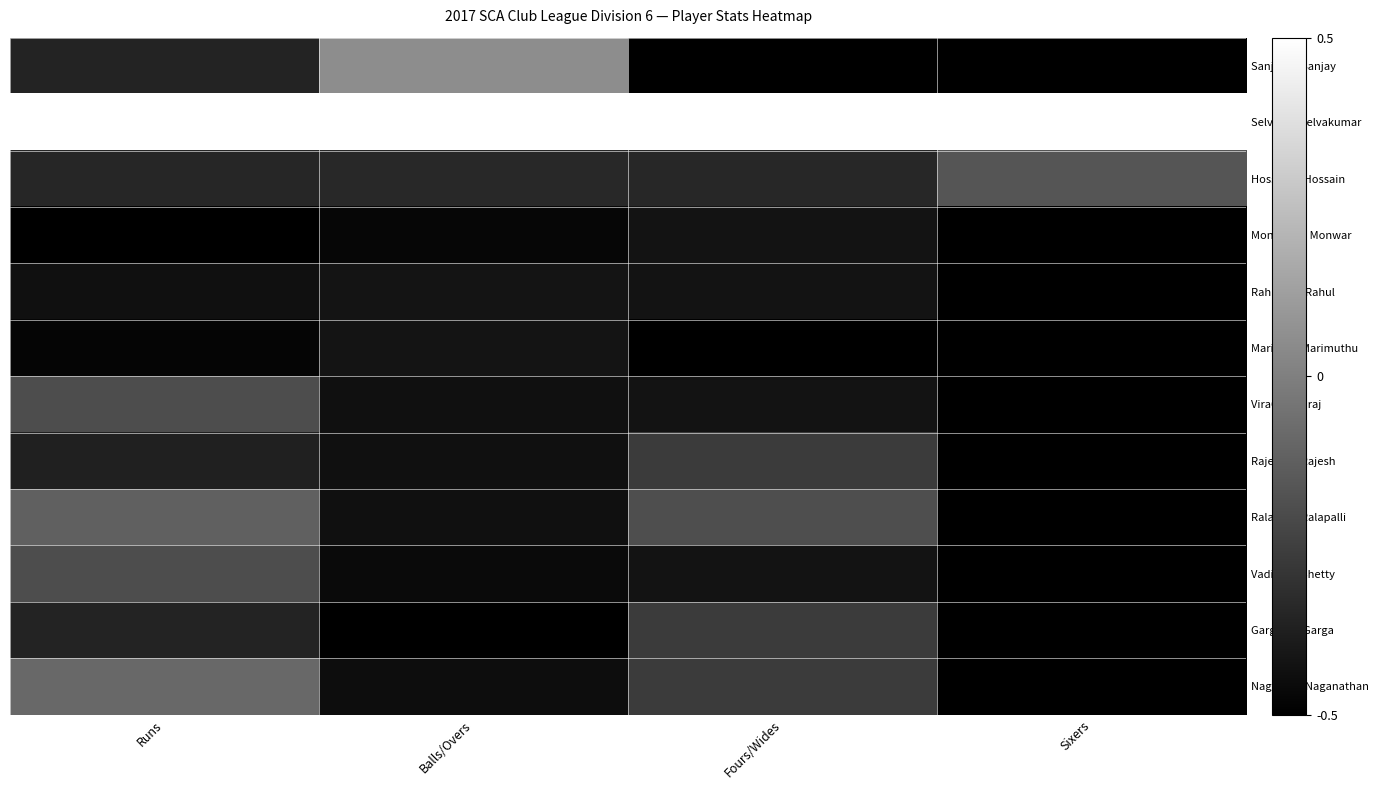

Between Fours/Wides and Sixers, which is larger?

Fours/Wides